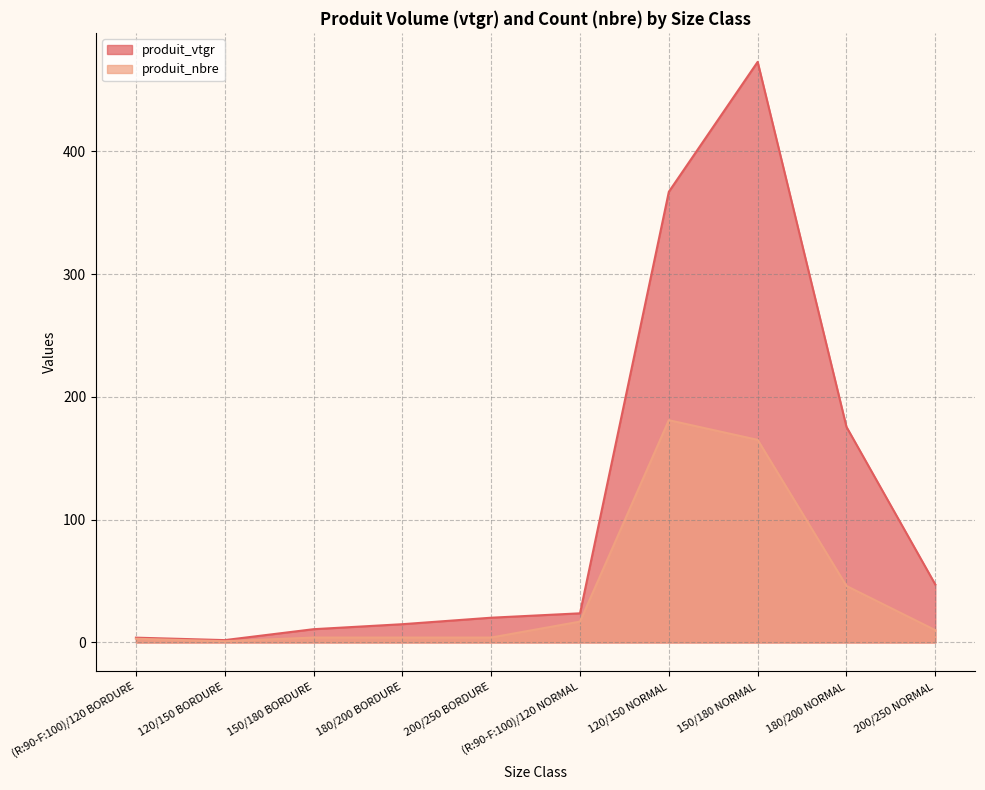

How many lines are shown in the chart?

2